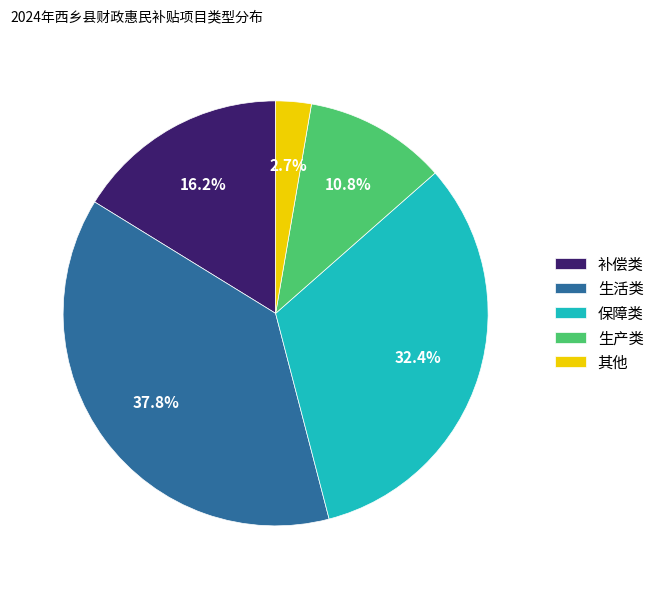

Count the number of slices in the pie.

5